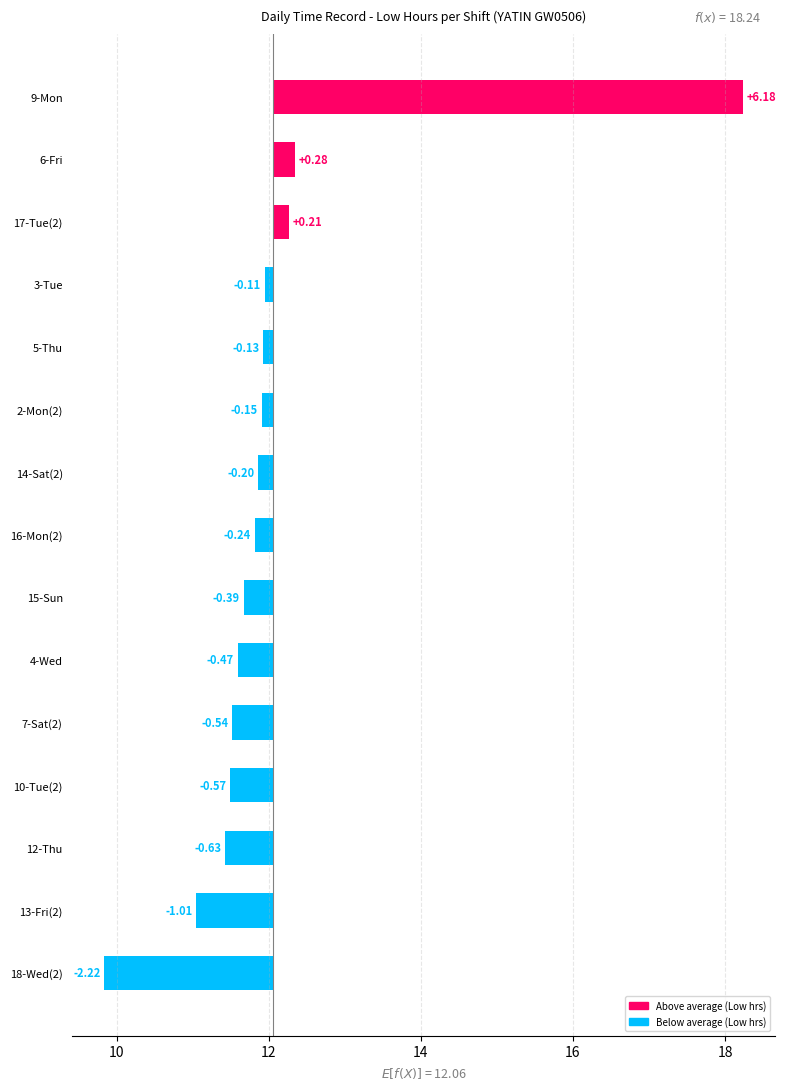

What is the minimum value shown in the chart?

-2.2